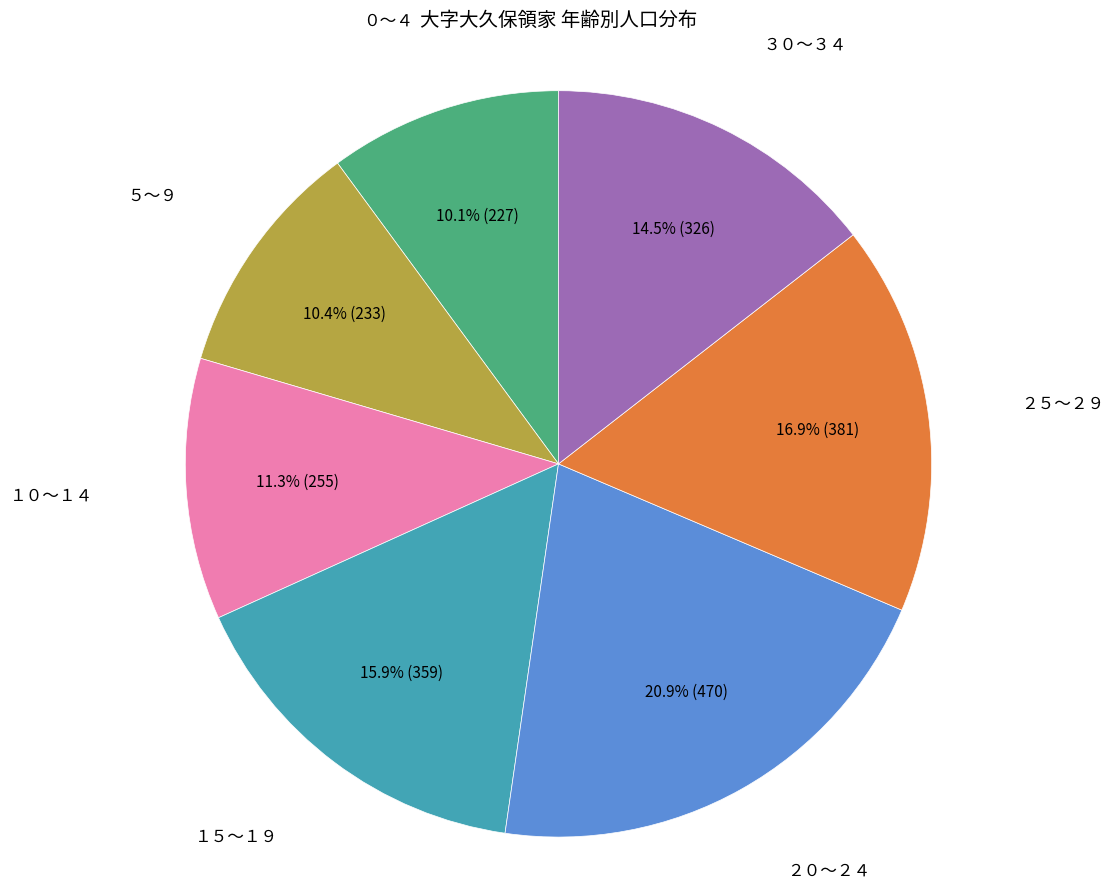

Is there any slice that represents more than half of the pie?

No